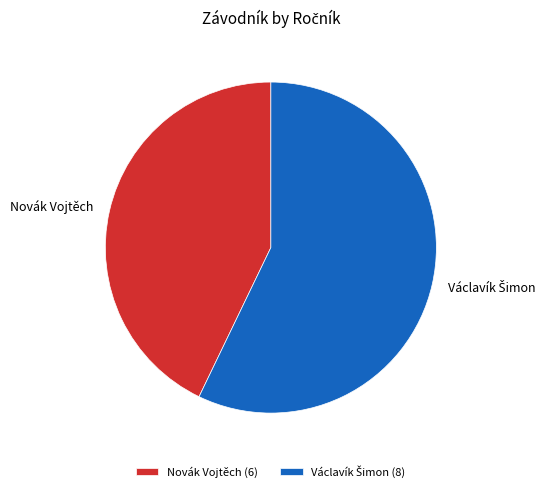

How many segments does this pie chart have?

2